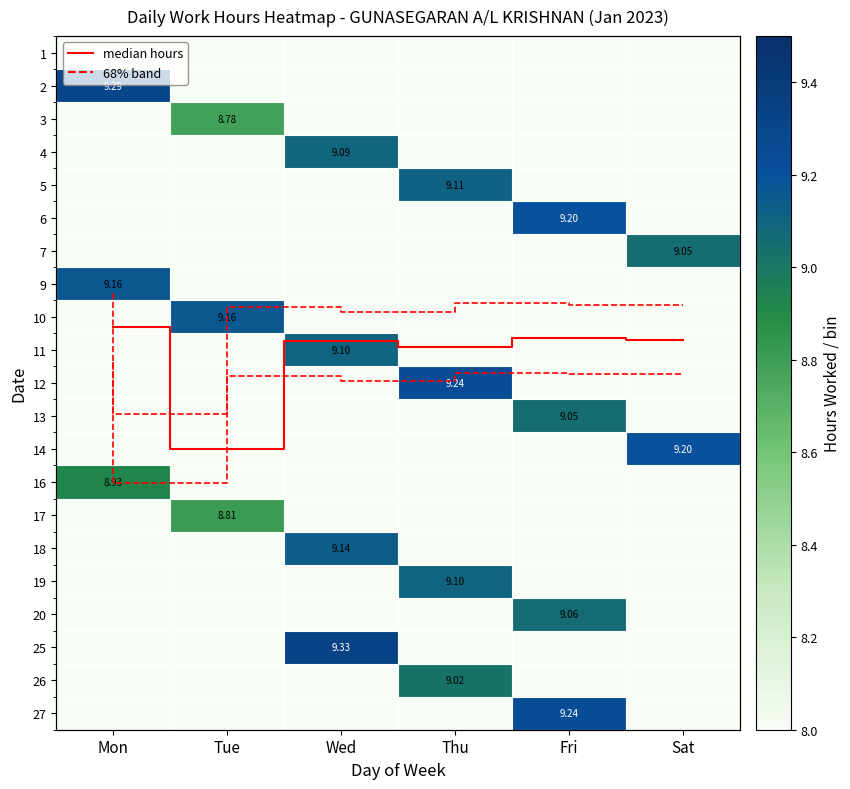

At which category is the sum across all series the highest?

Wed